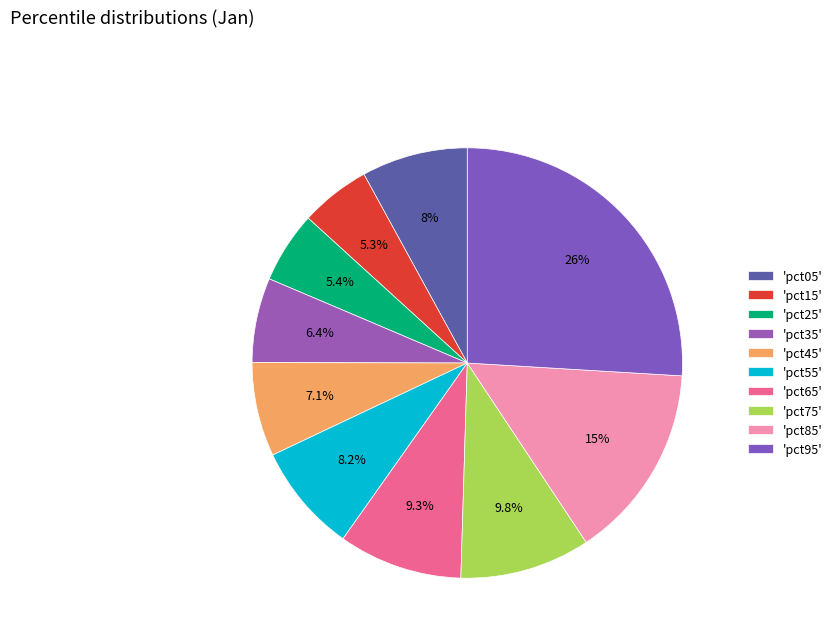

How many slices are in this pie chart?

10